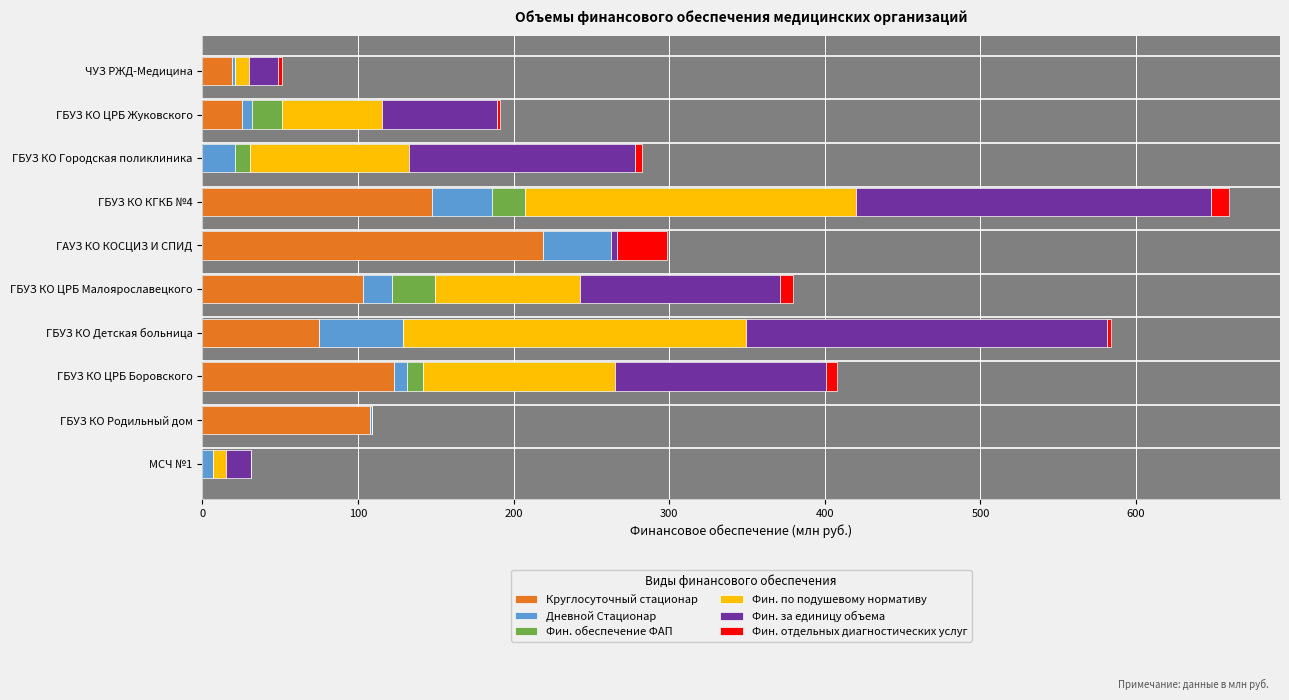

True or false: Круглосуточный стационар has a value of 128.5 at ГБУЗ КО Детская больница.

False